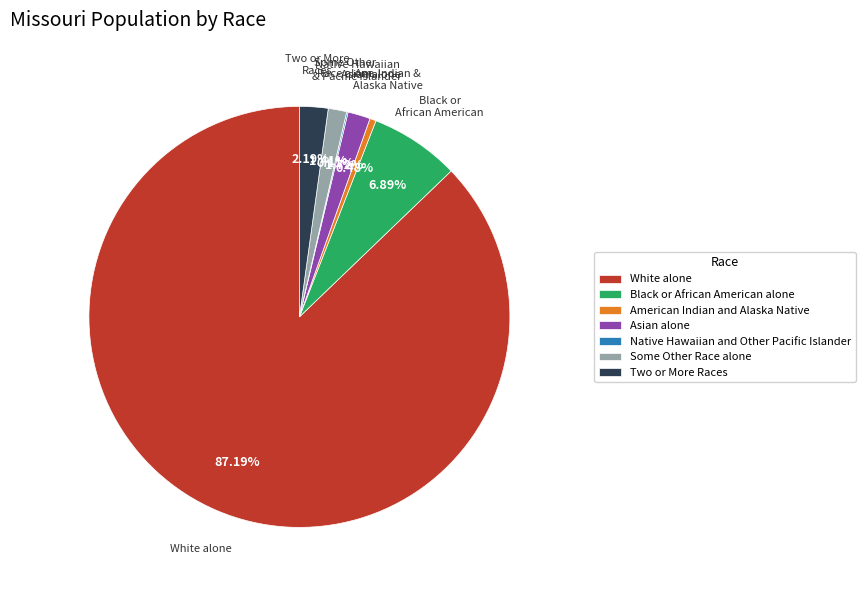

Which has a higher value, Some Other Race alone or Two or More Races?

Two or More Races